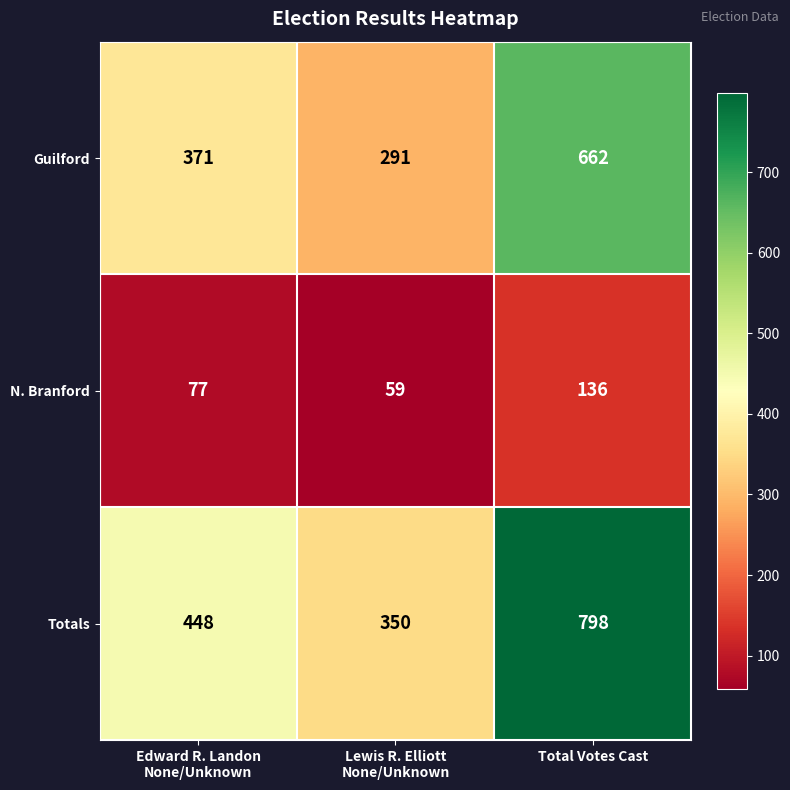

Which series has the widest spread of values?

Totals